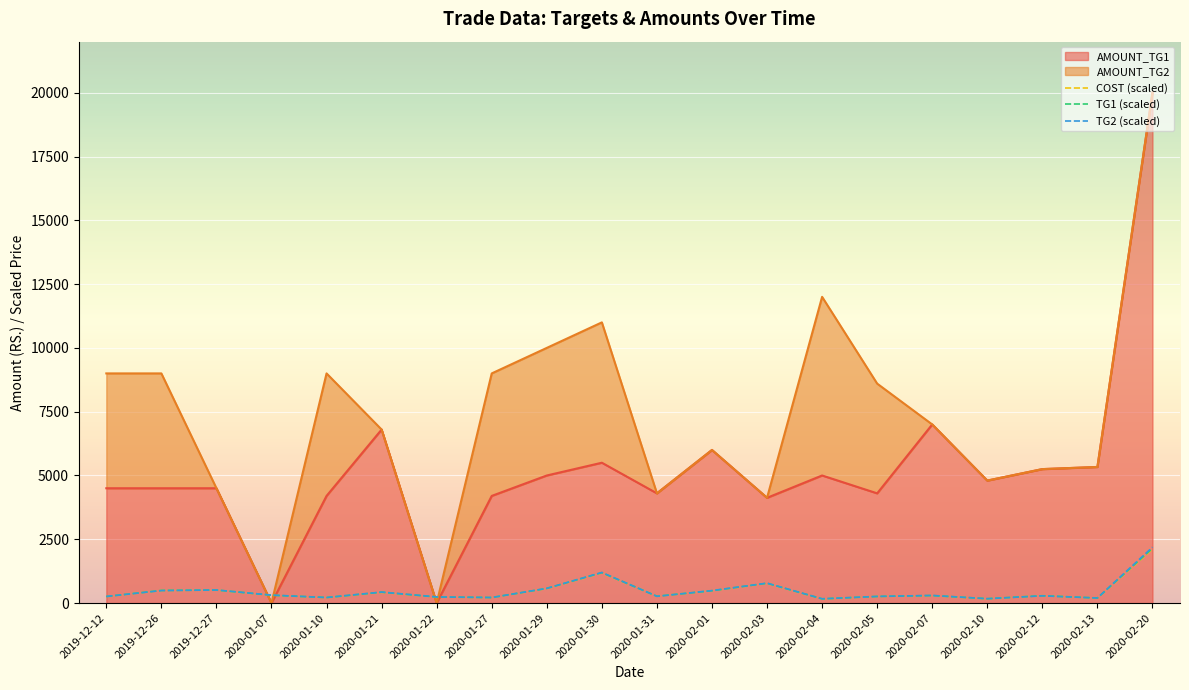

At which label is TG1 (scaled) closest to 1155?

2020-01-30